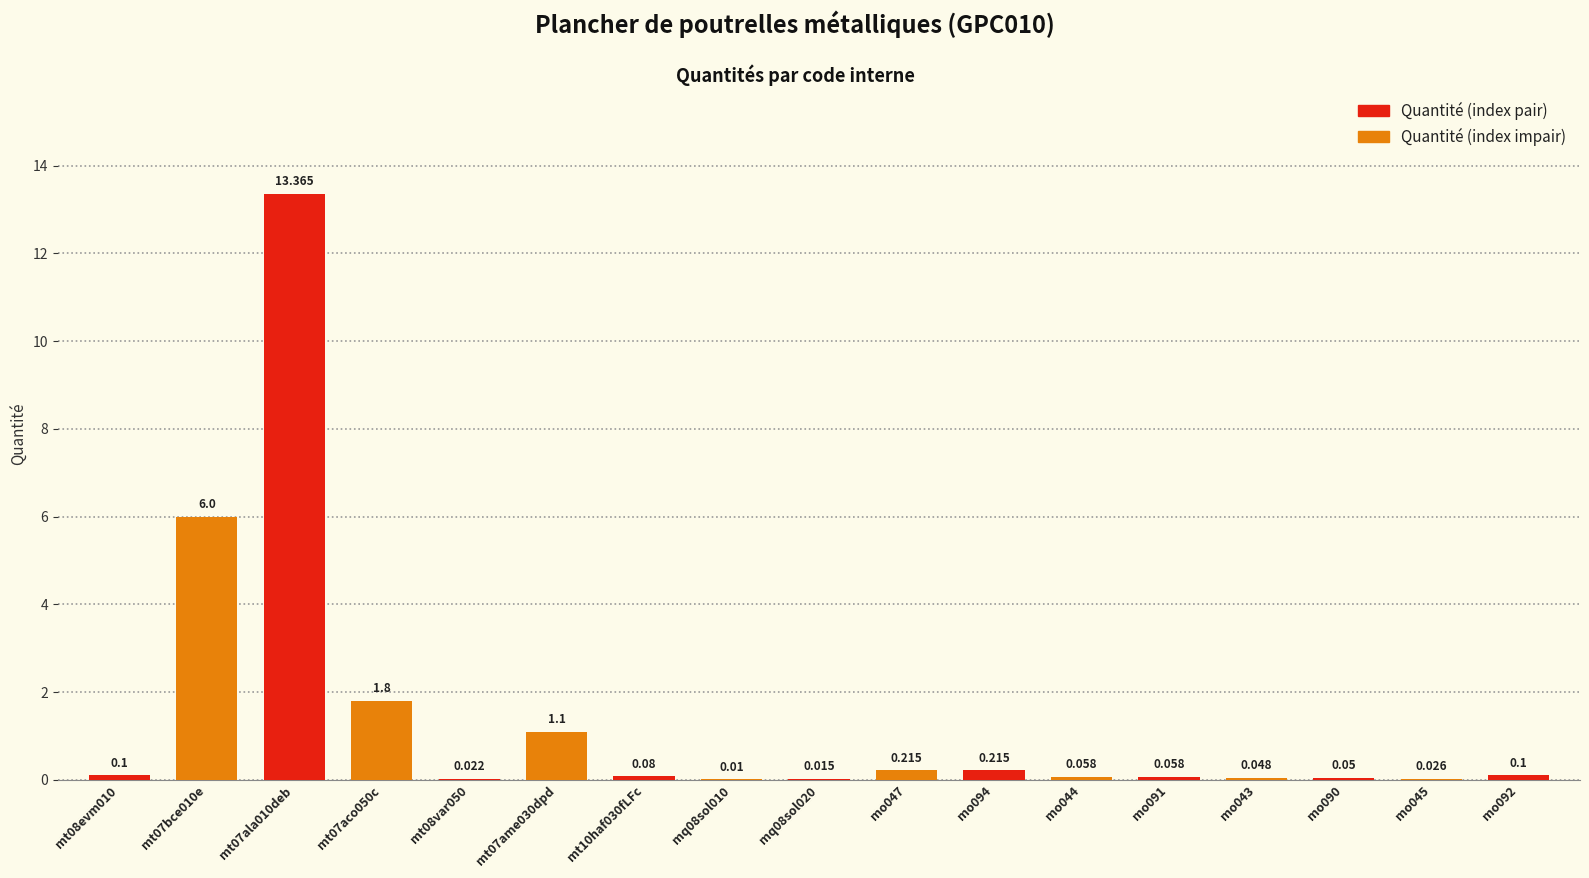

What is the label of the 15th bar from the left?

mo090